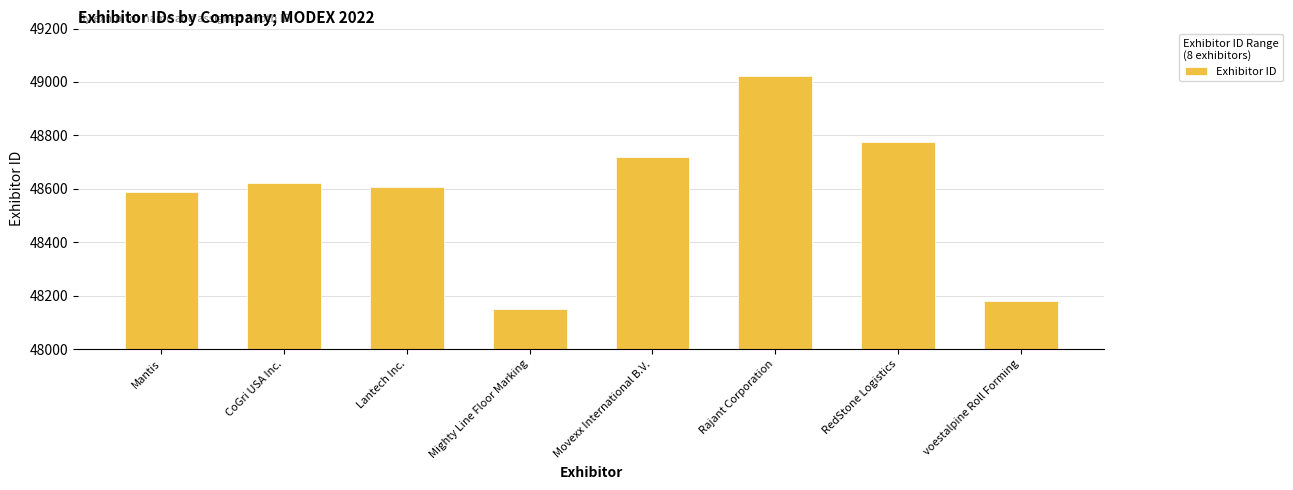

Reading left to right, list all the values displayed in this chart.

48589	48623	48607	48151	48720	49021	48774	48180